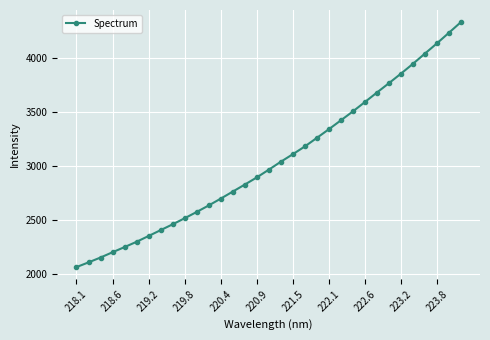

True or false: there are more than 2 points higher than both neighbors.

False